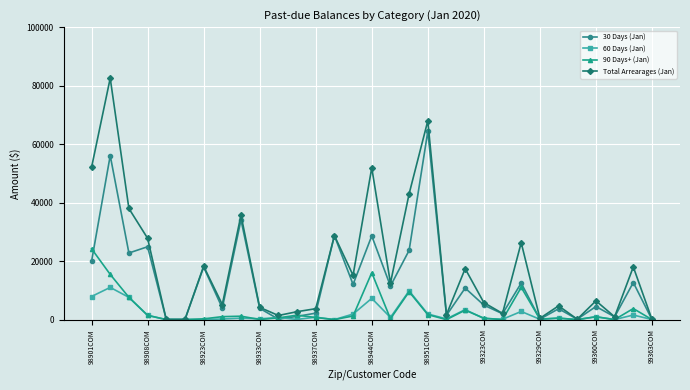

What is the value of the Total Arrearages (Jan) point at the 9th from the left?

35720.2